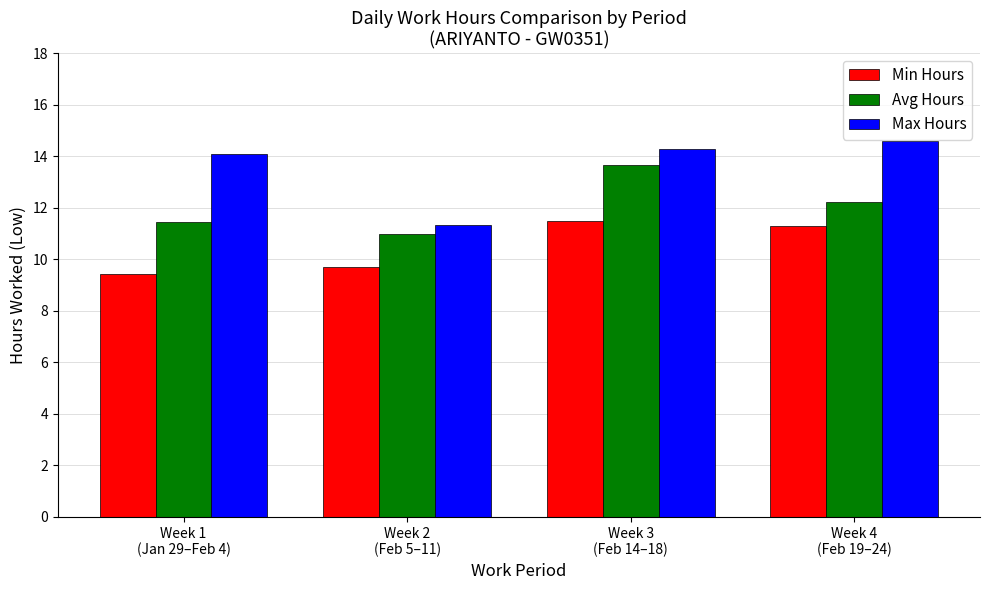

Which category has the highest value in the Min Hours series?

Week 3
(Feb 14–18)